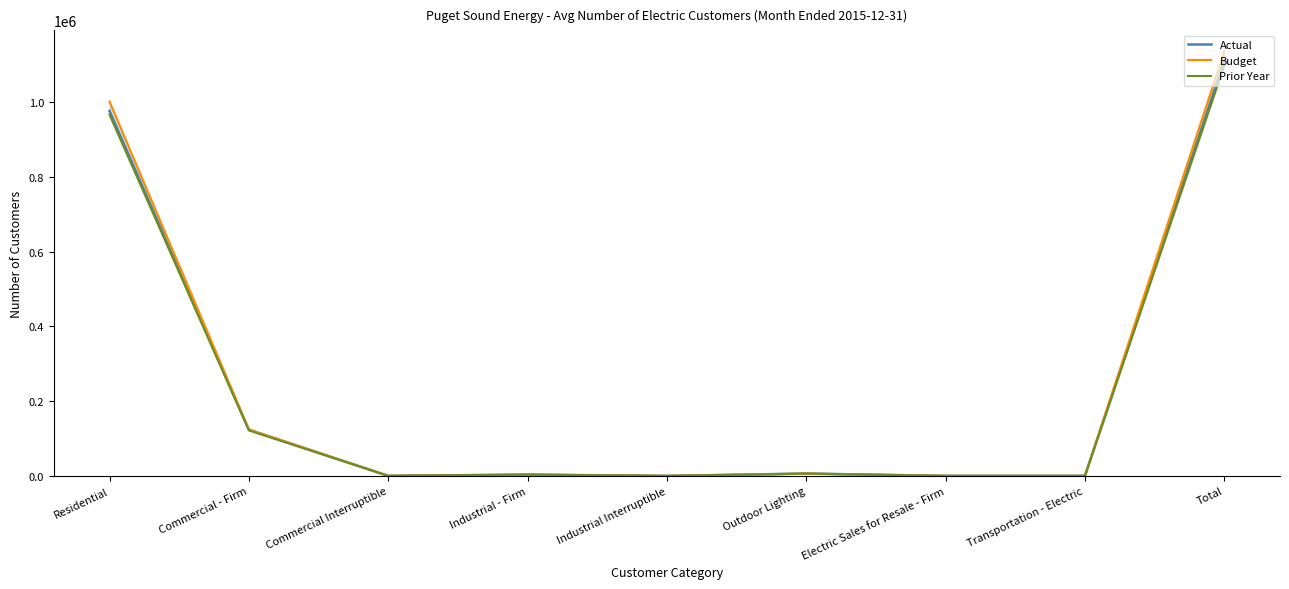

In Actual, how many points are lower than both neighbors (excluding endpoints)?

3